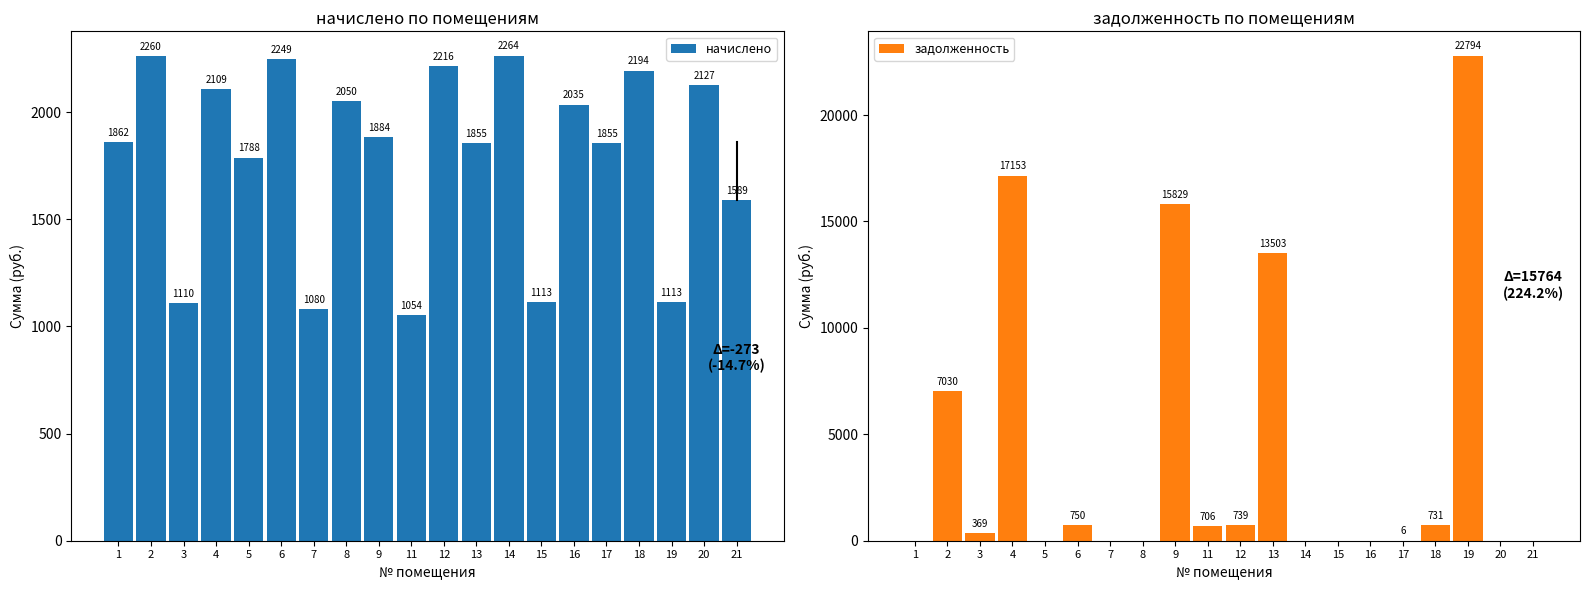

Is it true that задолженность equals 731.3 at 18?

True